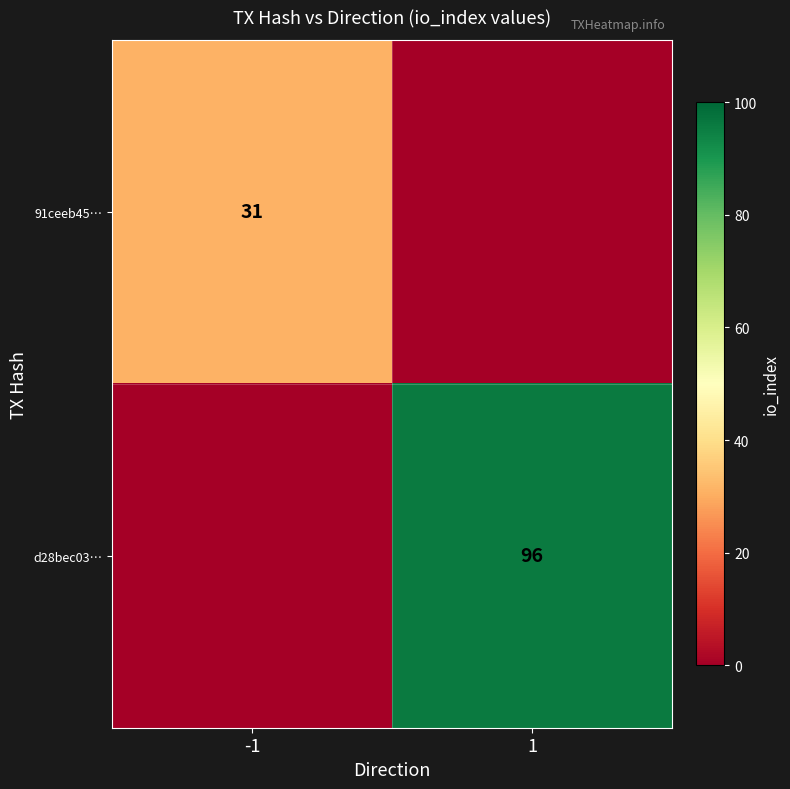

Is the value of 91ceeb45… at -1 greater than the value of d28bec03… at 1?

No